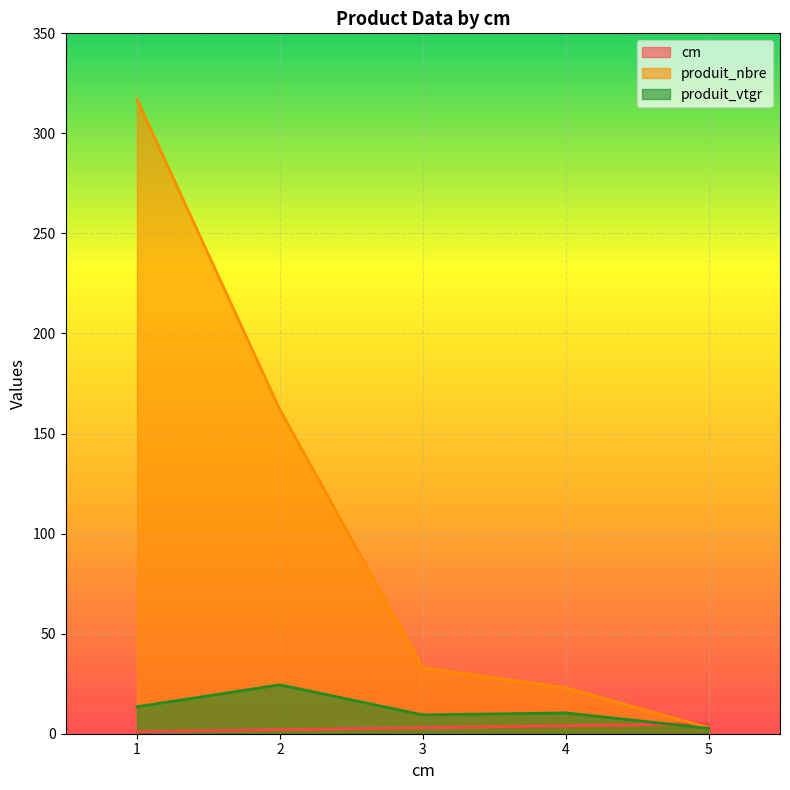

Count the number of data series in this chart.

3